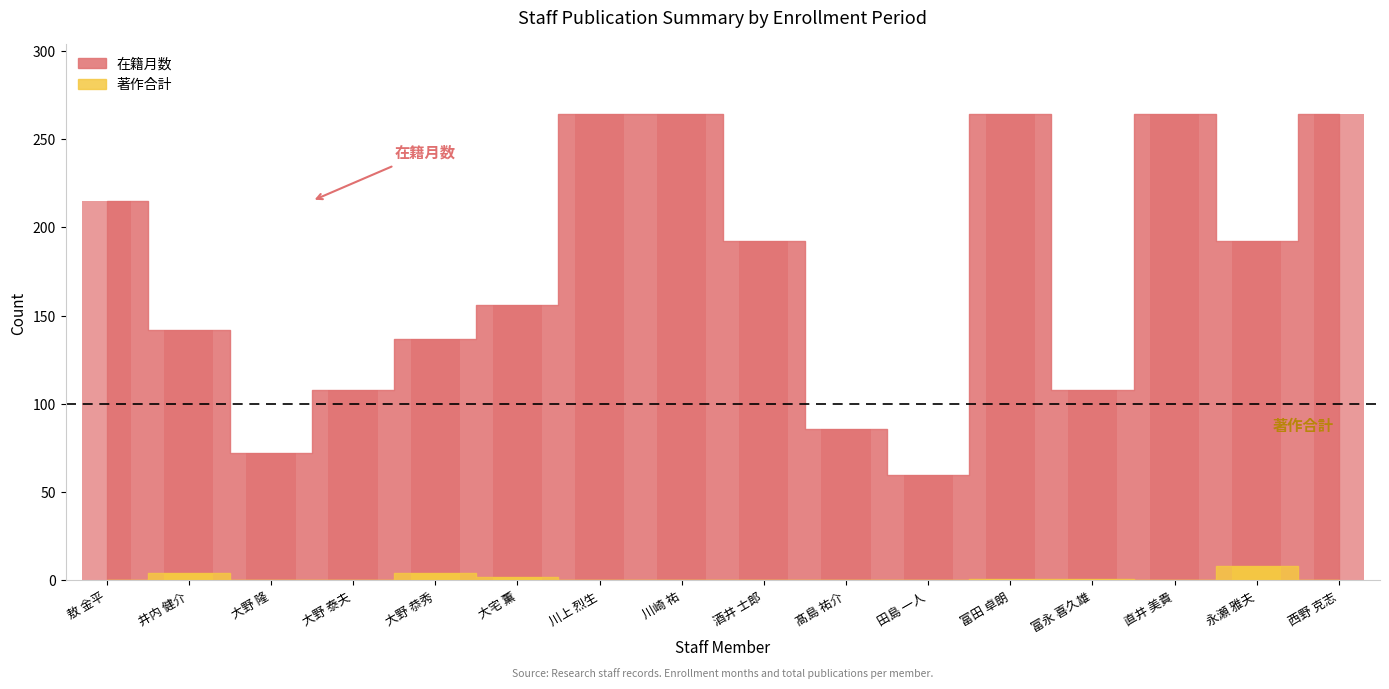

Between 敖 金平 and 川崎 祐, which series saw the biggest shift?

在籍月数